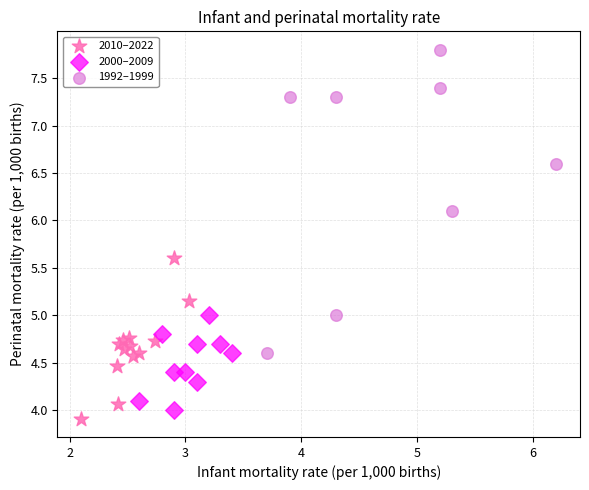

Which series has the widest spread of Y values?

1992–1999